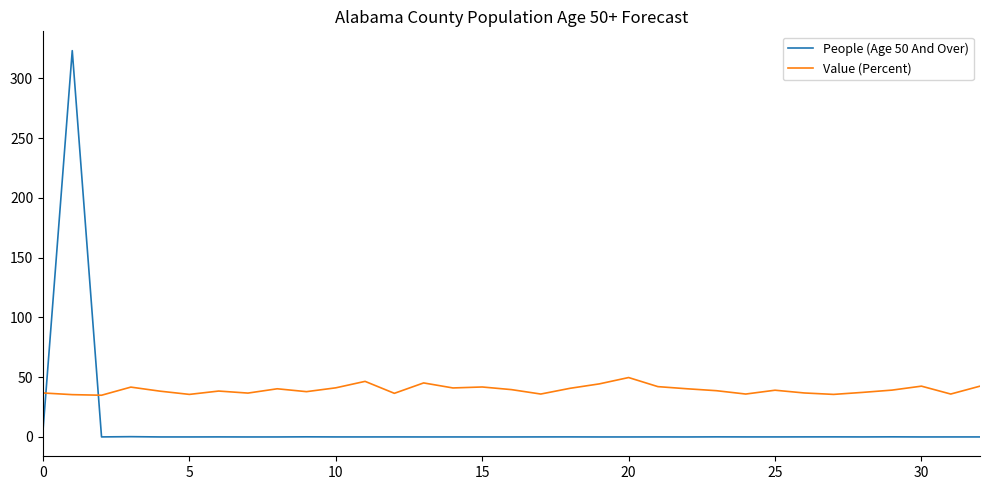

What is the greatest value displayed?

323.1